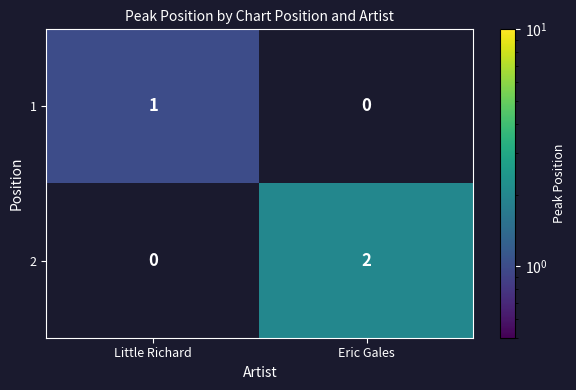

Which series has the largest range (max minus min)?

2